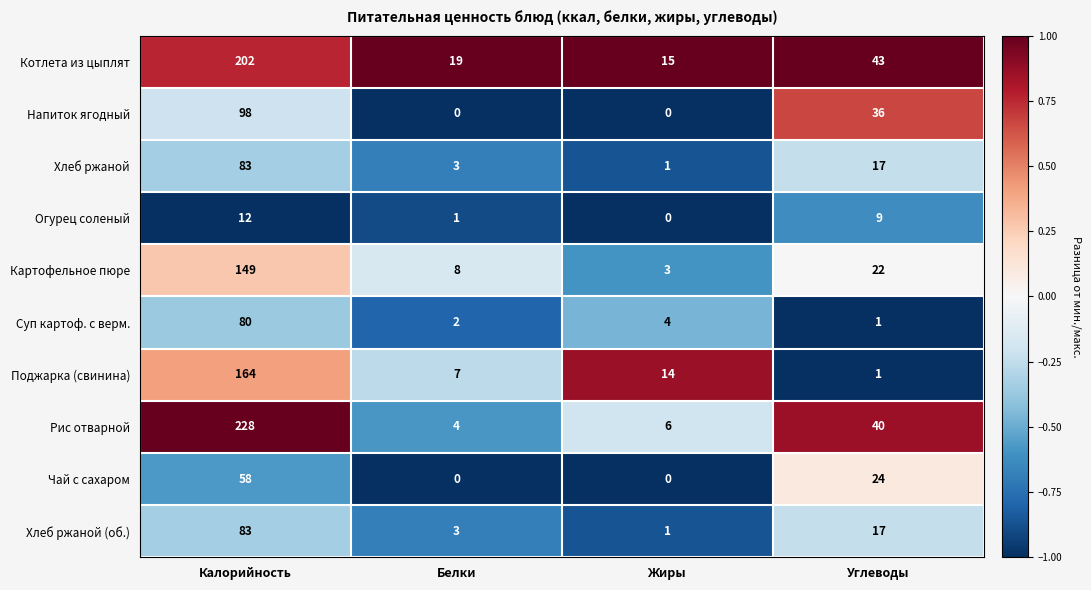

True or false: Котлета из цыплят has a value of 22 at Жиры.

False